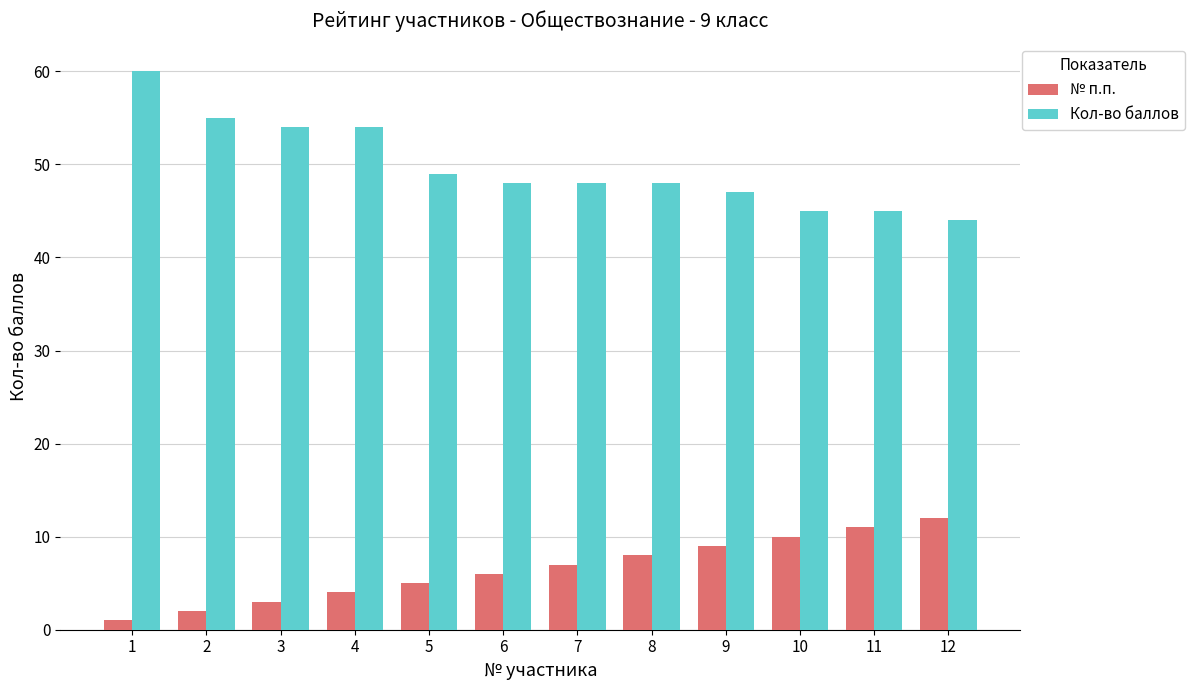

Is the value of Кол-во баллов at 5 greater than the value of № п.п. at 2?

Yes